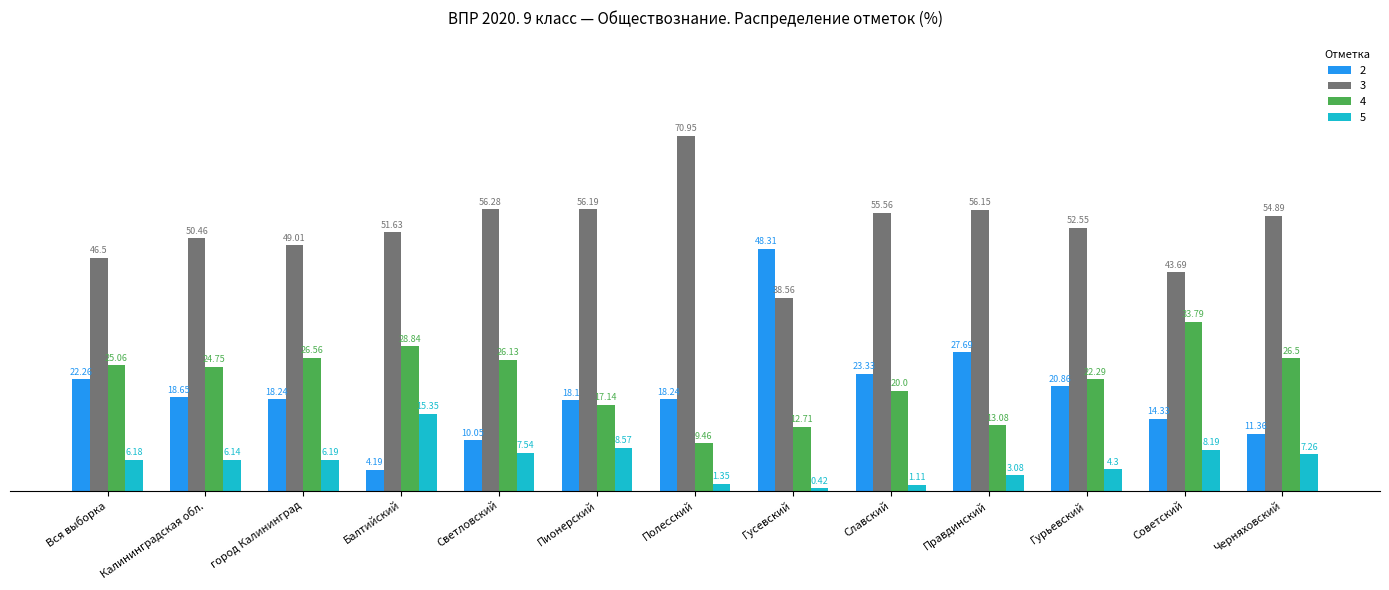

True or false: 3 has a value of 60.5 at Советский.

False